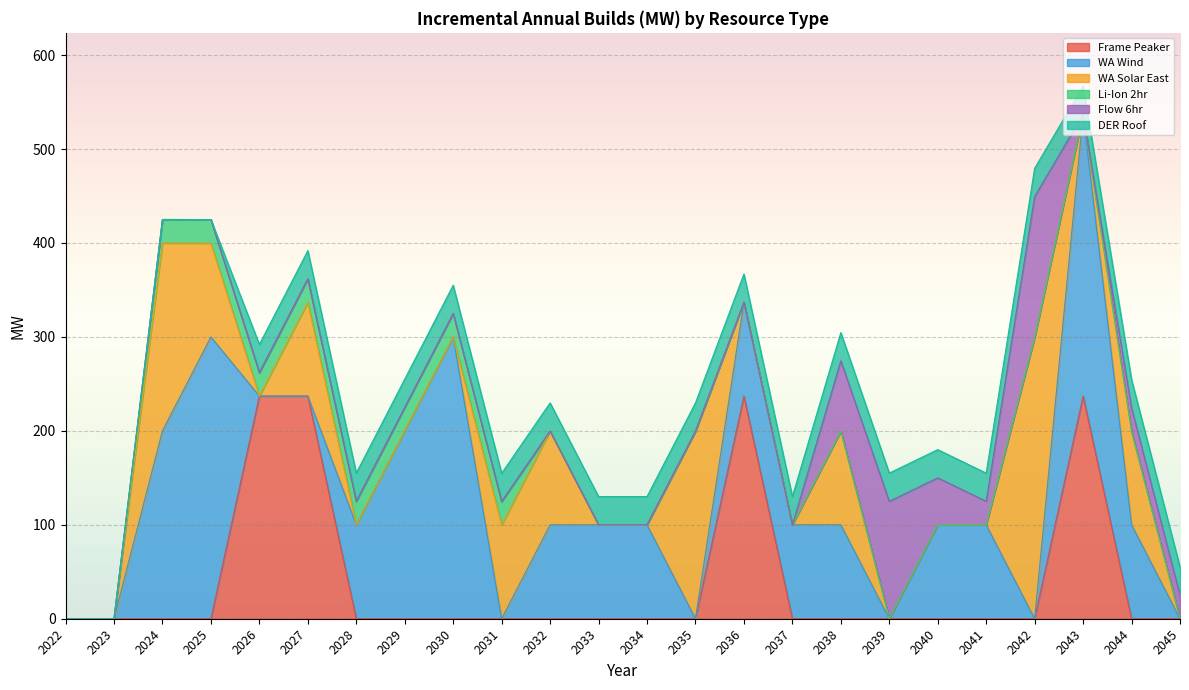

Is it true that Li-Ion 2hr equals 25.0 at 2031?

True